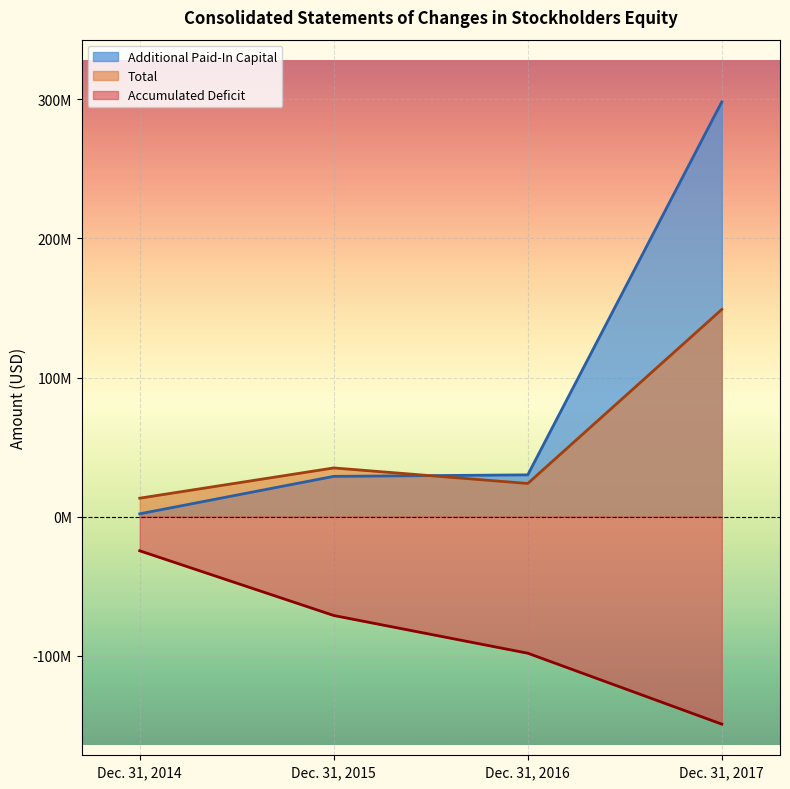

What is the total value across all series at Dec. 31, 2017?

297880687